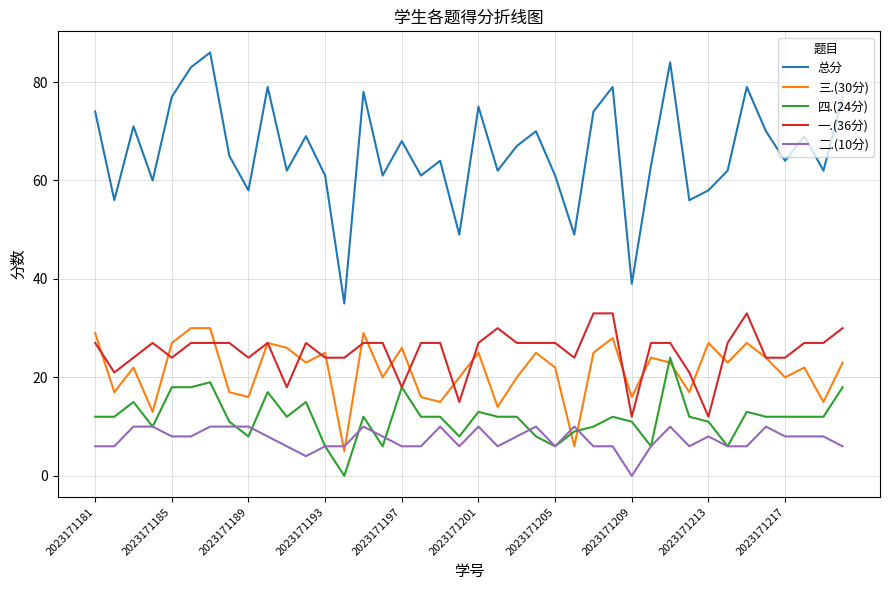

How many distinct data groups are displayed?

5